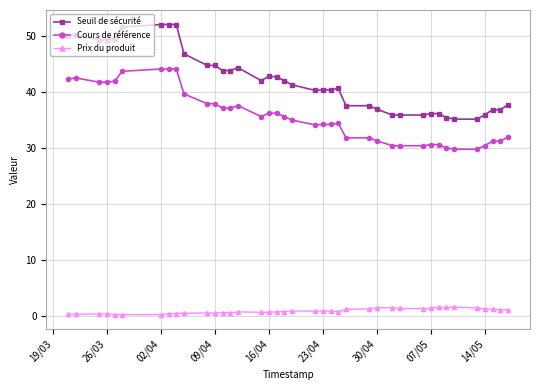

Count the number of data series in this chart.

3